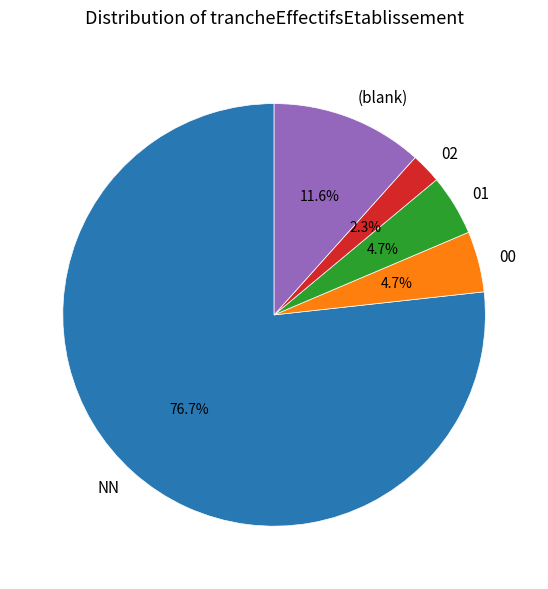

Which category has the biggest portion of the pie?

NN